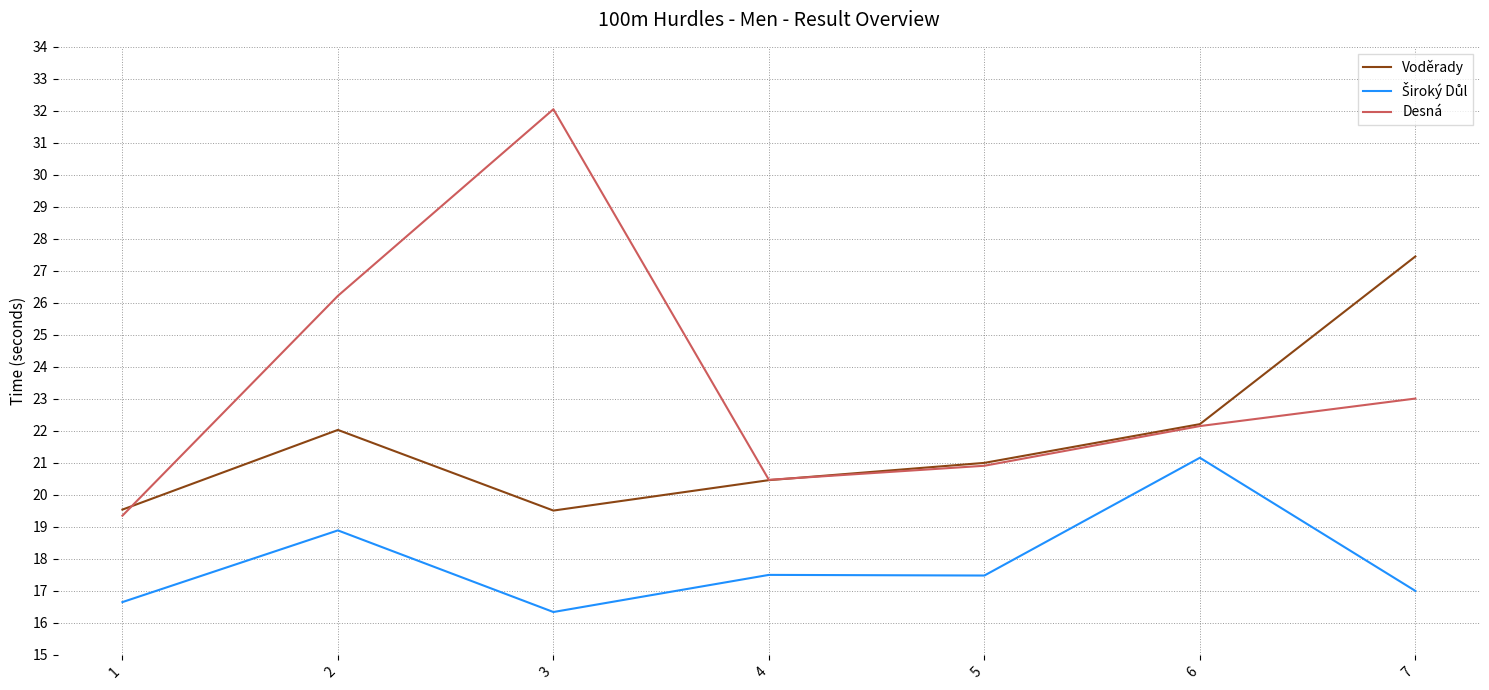

What is the spread (max minus min) of values at 5?

3.5